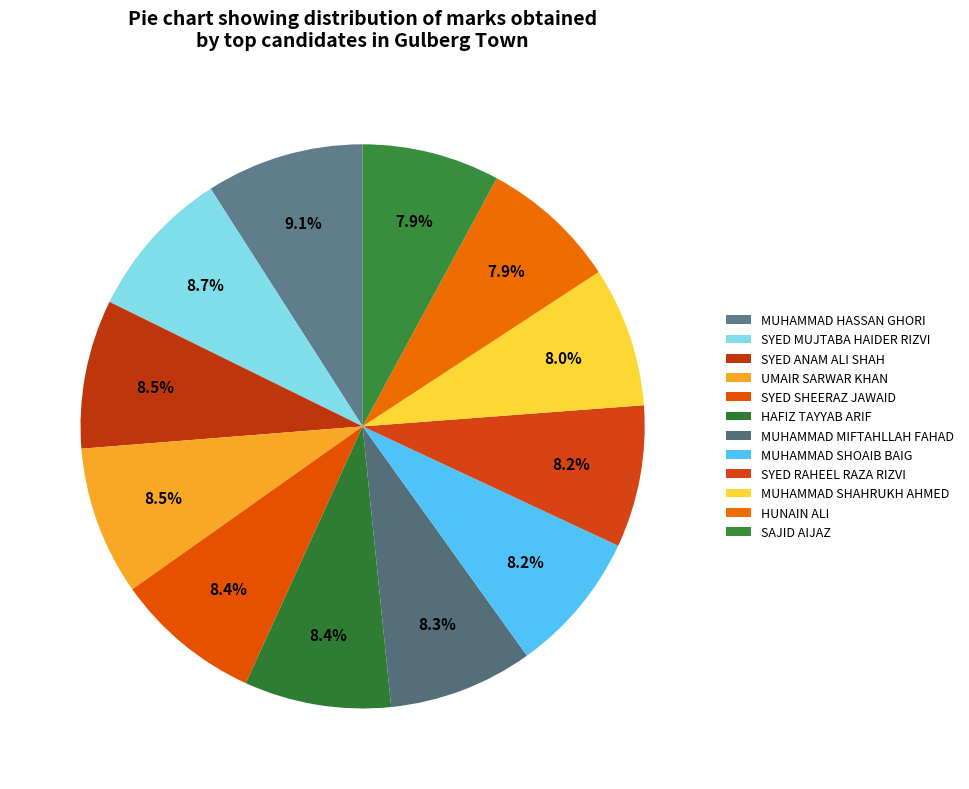

Count the number of slices in the pie.

12